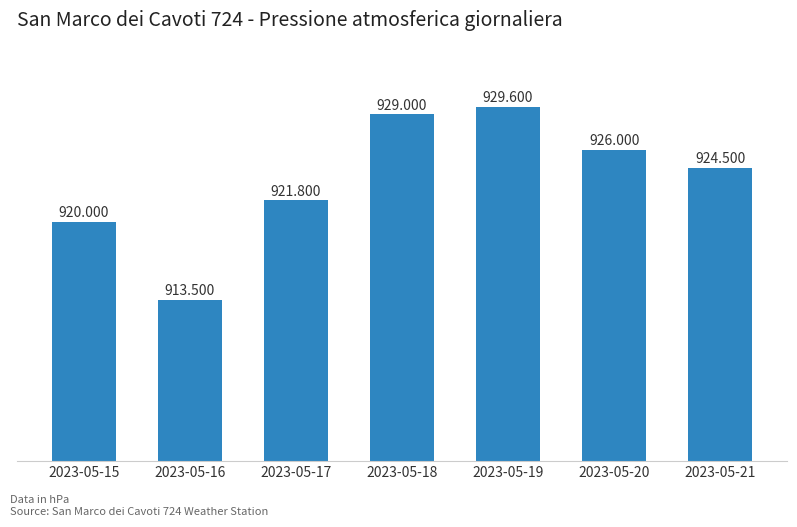

Is it true that the value at 2023-05-16 is 461.7?

False